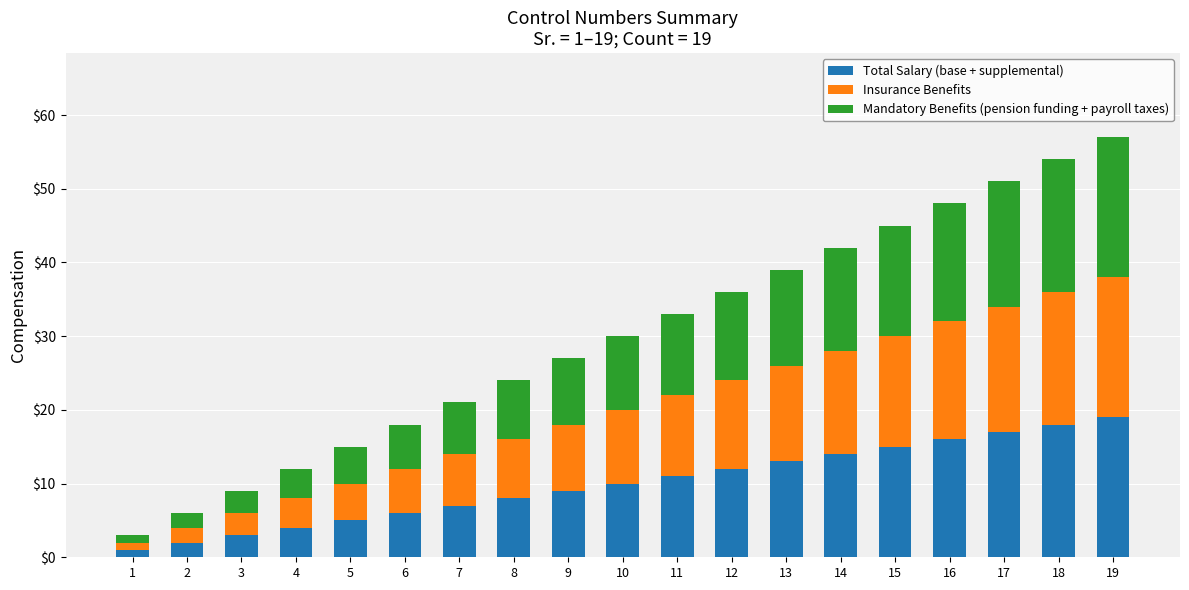

Count the number of categories in the chart.

19